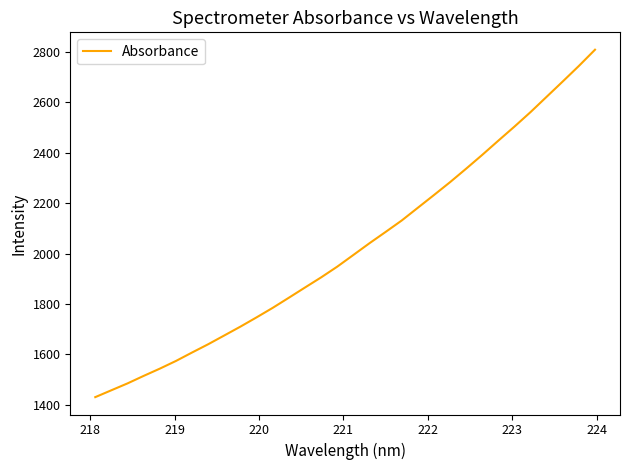

What is the difference between the maximum and minimum values?

1376.6